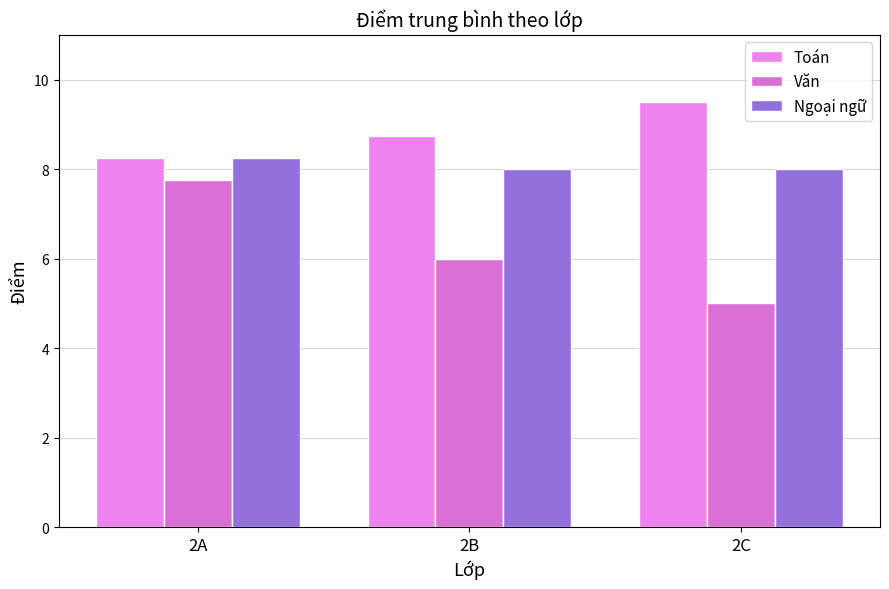

What are all the series names shown in the legend?

Toán, Văn, Ngoại ngữ